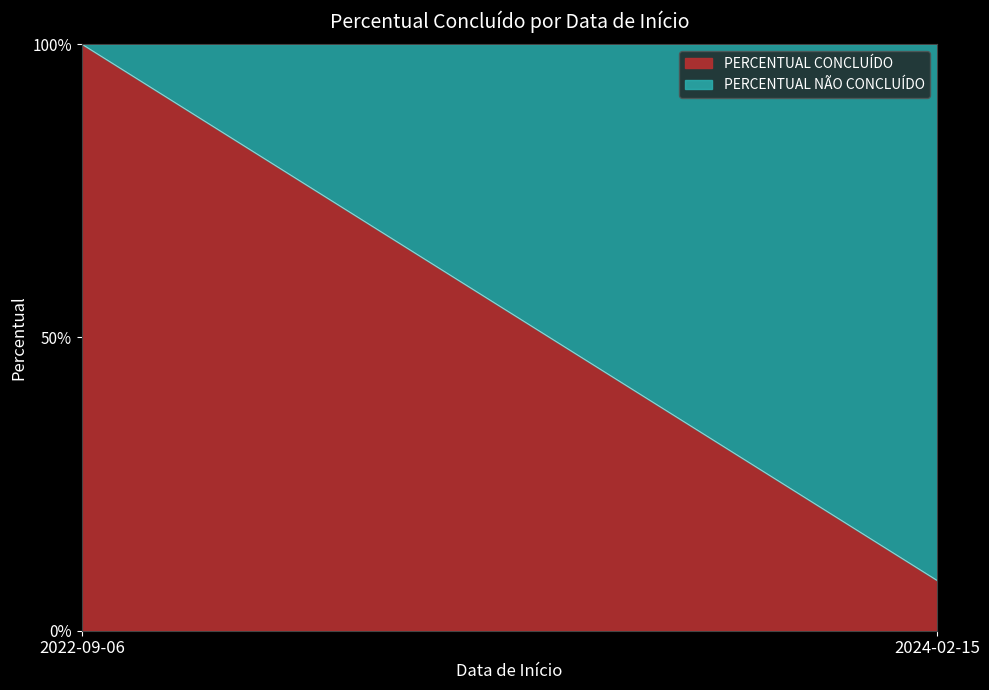

What position from the right is 2024-02-15?

1